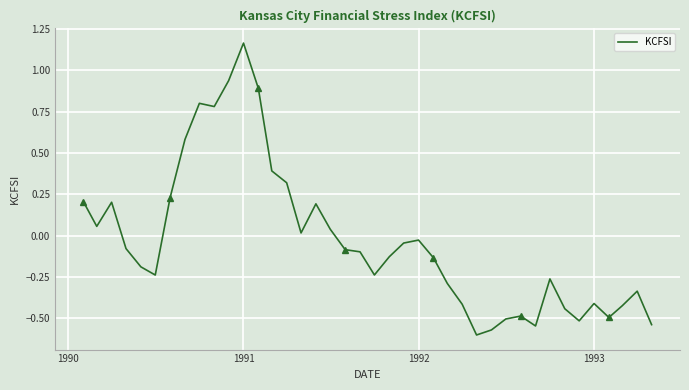

How many negative values are there?

25